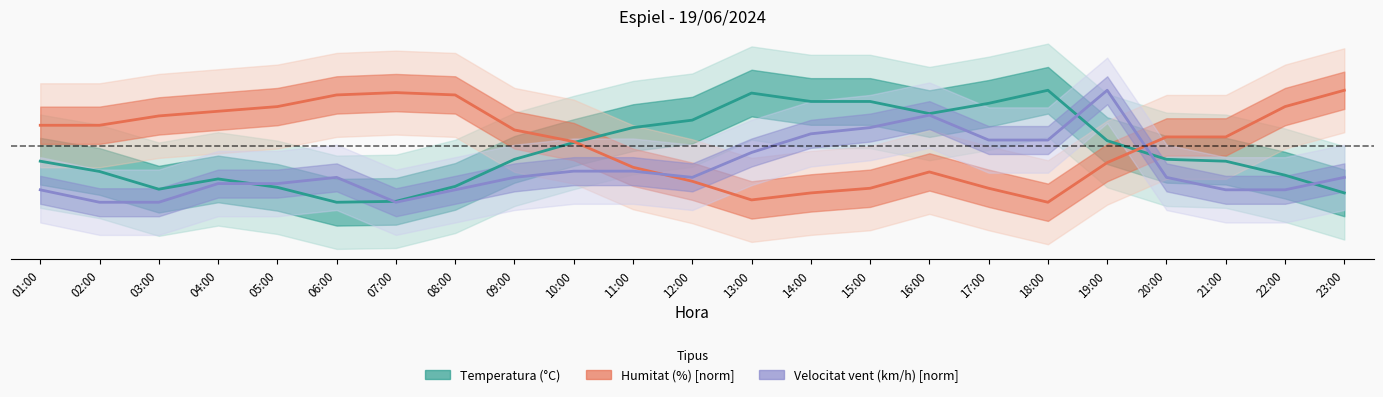

List the series in order of their overall mean, highest first.

Humitat (%) [normalitzat], Temperatura (°C), Velocitat vent (km/h) [normalitzat]